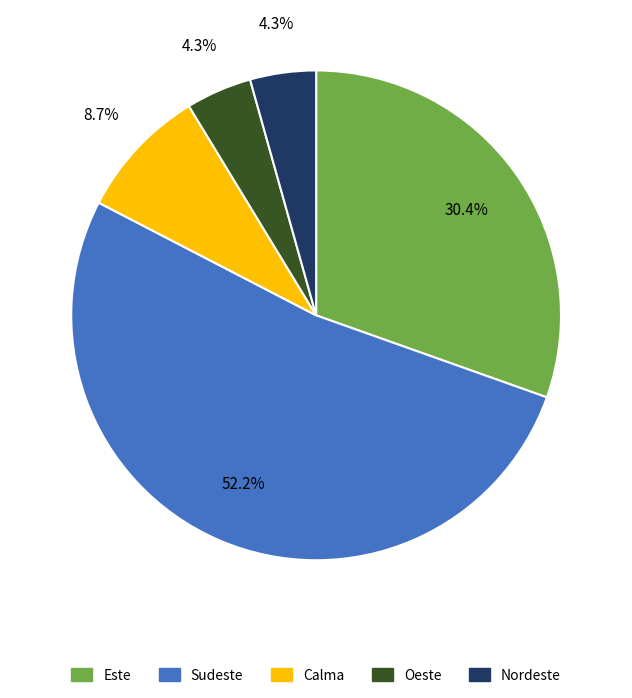

Which category has the biggest portion of the pie?

Sudeste